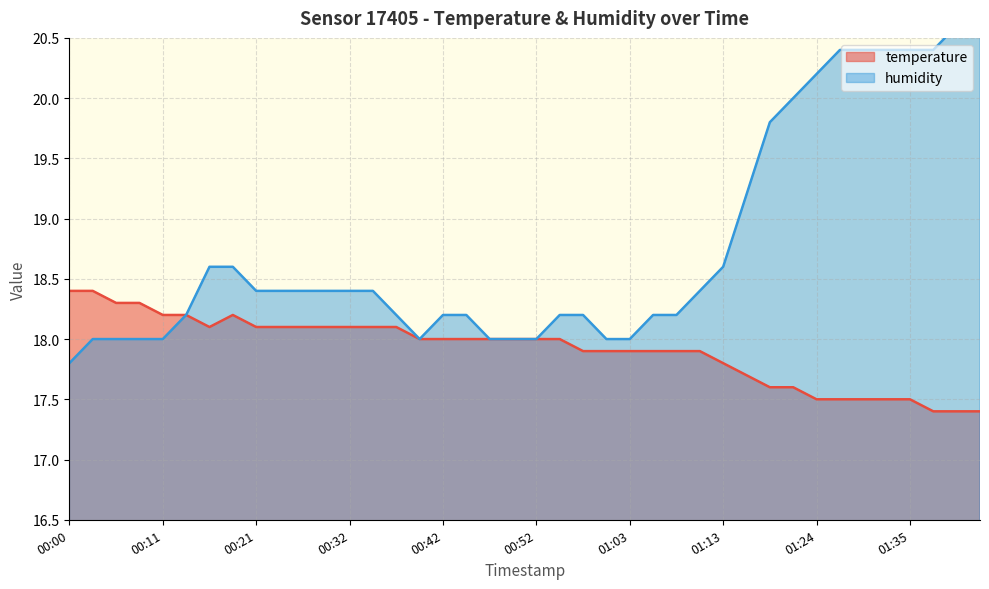

Count the temperature values in the range 17 to 18.

25